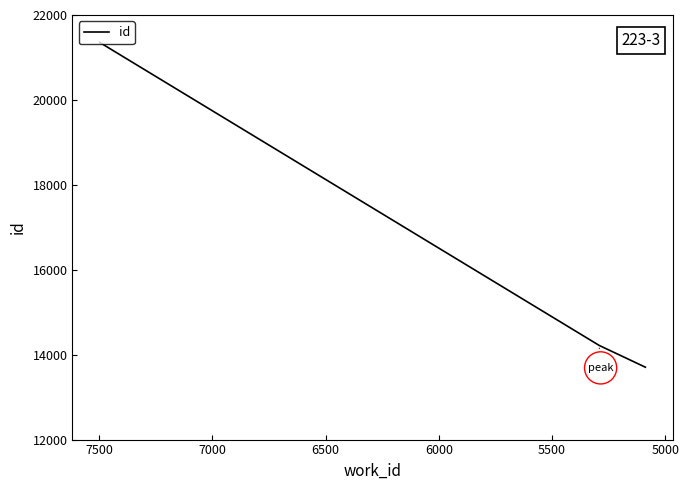

How many categories are shown in the chart?

3